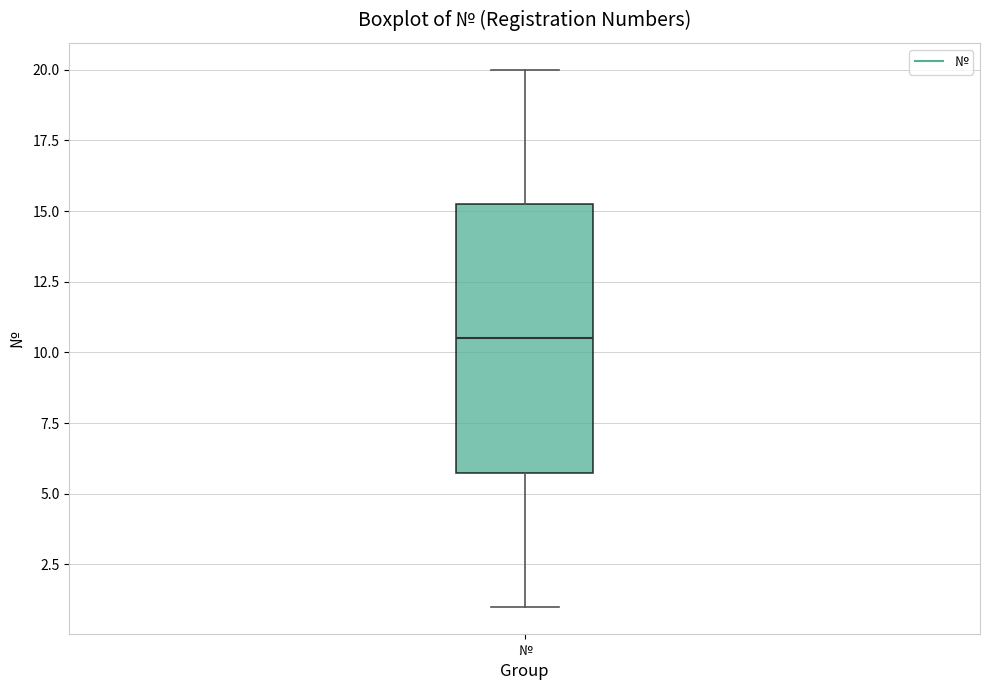

Where does the median line of the box for № sit on the y-axis? The values are not printed on the chart, so give them approximately, as read against the axis.

10.5